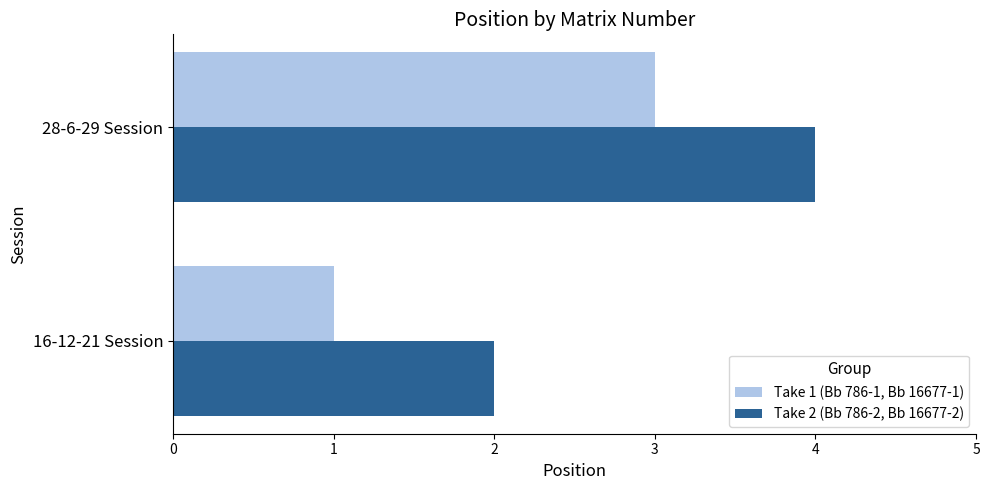

Which series has the largest total across all categories?

Take 2 (Bb 786-2, Bb 16677-2)